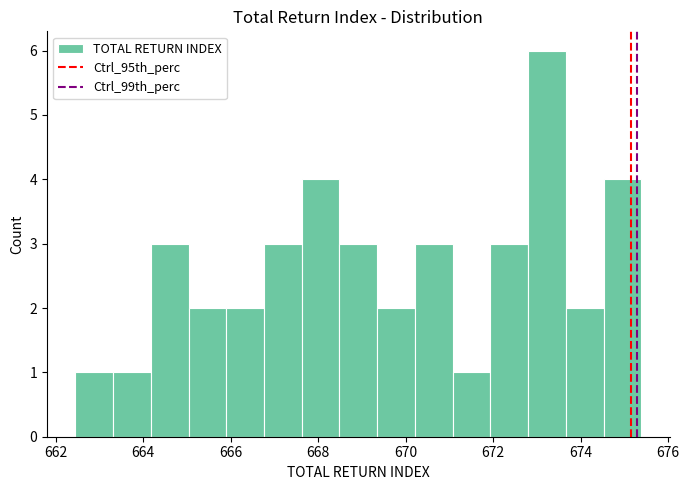

Reading left to right, transcribe this chart: for each bar, give the range it covers on the x-axis and its height. Neither the bar edges nor the heights are printed on the chart, so give them approximately, as read against the axes.

662.4 to 663.4: 1
663.4 to 664.2: 1
664.2 to 665.0: 3
665.0 to 665.8: 2
665.8 to 666.8: 2
666.8 to 667.6: 3
667.6 to 668.4: 4
668.4 to 669.4: 3
669.4 to 670.2: 2
670.2 to 671.0: 3
671.0 to 672.0: 1
672.0 to 672.8: 3
672.8 to 673.6: 6
673.6 to 674.6: 2
674.6 to 675.4: 4